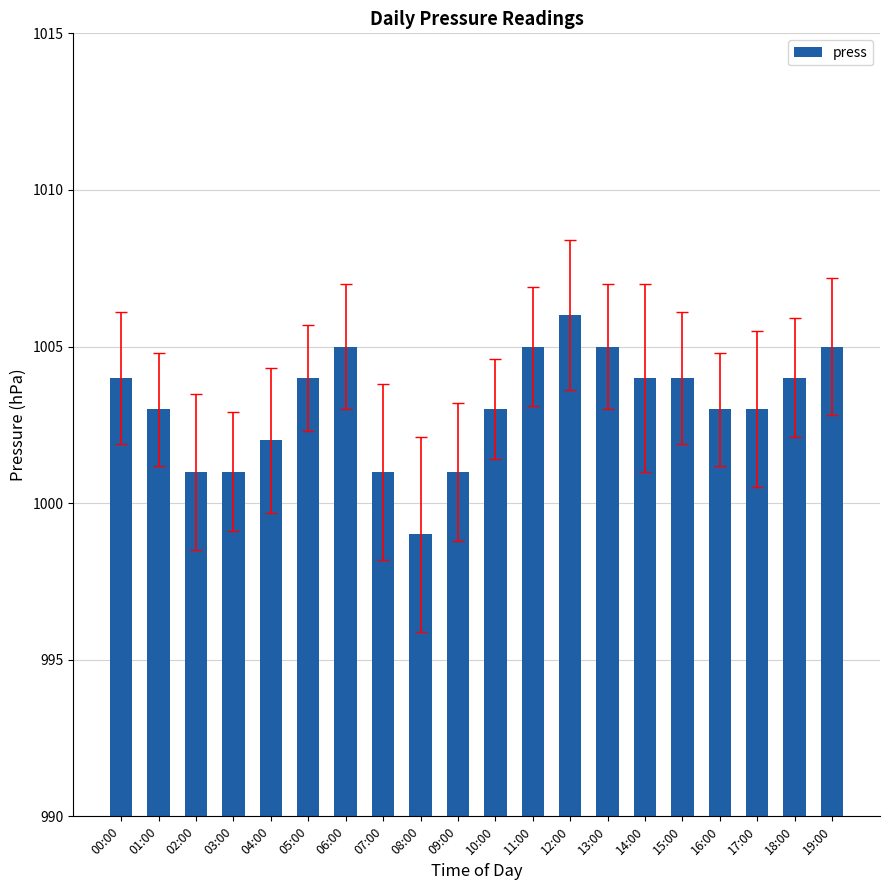

Reading left to right, extract all data points from this chart.

00:00=1004	01:00=1003	02:00=1001	03:00=1001	04:00=1002	05:00=1004	06:00=1005	07:00=1001	08:00=999	09:00=1001	10:00=1003	11:00=1005	12:00=1006	13:00=1005	14:00=1004	15:00=1004	16:00=1003	17:00=1003	18:00=1004	19:00=1005